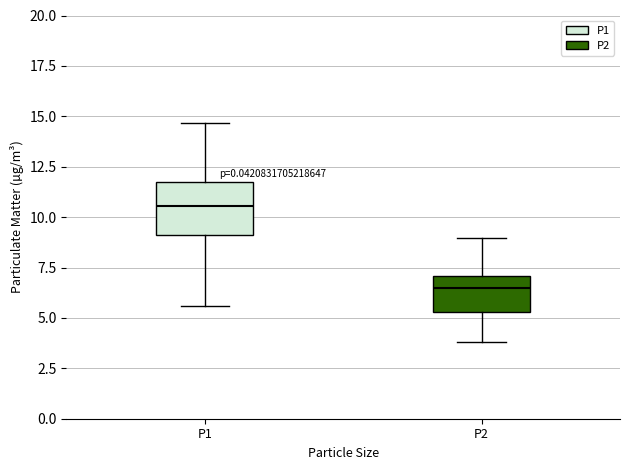

Reading left to right, read every box against the y-axis: the position of its median line, the range the box covers, and the ends of its whiskers. The values are not printed on the chart, so give them approximately, as read against the axis.

P1: median 10.5, box 9.0 to 12.0, whiskers 5.5 to 14.5
P2: median 6.5, box 5.5 to 7.0, whiskers 4.0 to 9.0